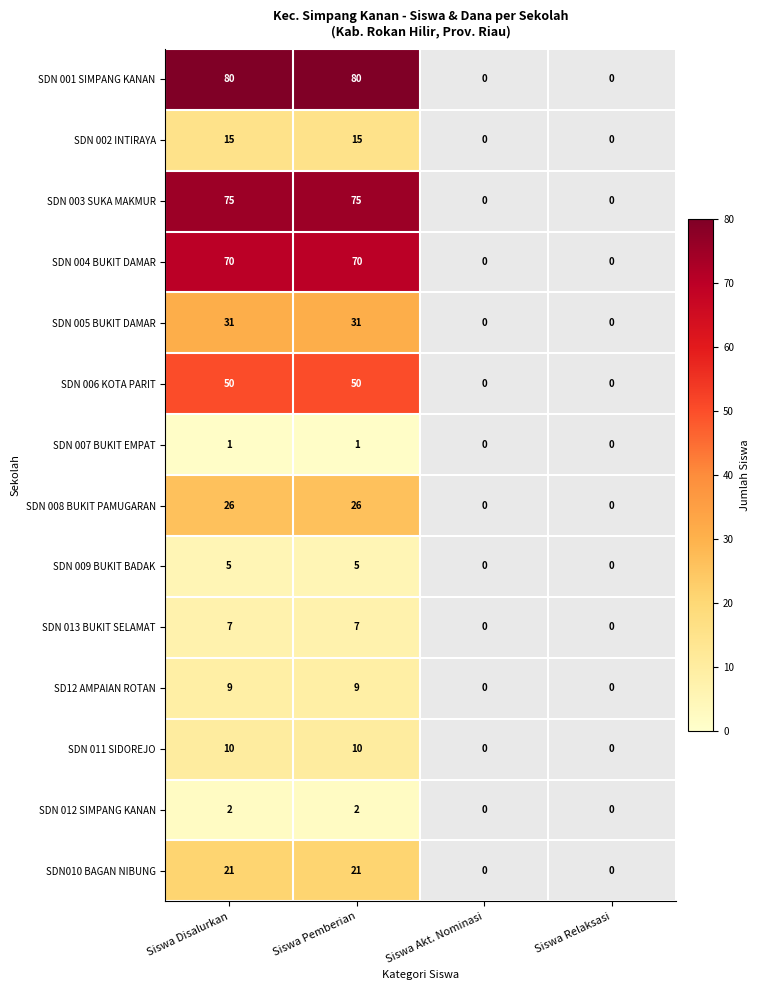

How many series are shown in this chart?

14